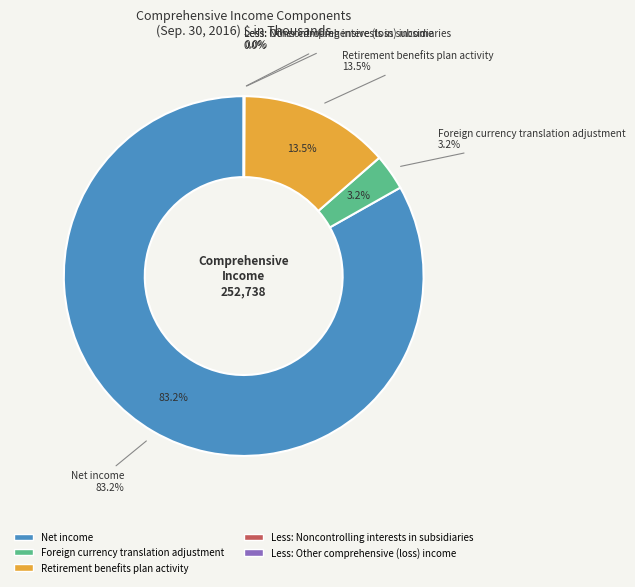

To the nearest percent, what is the difference between the largest and smallest slice percentages?

83%